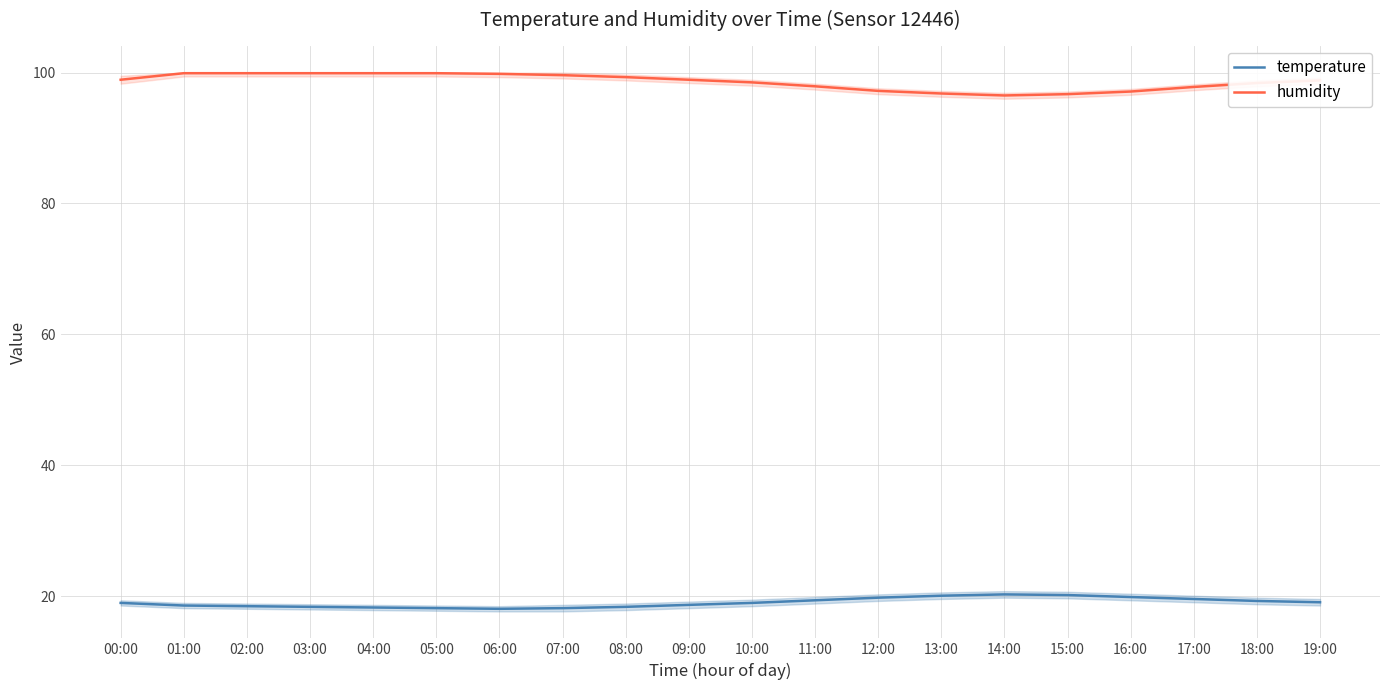

What is the difference between the maximum and second lowest values in the humidity series?

3.2